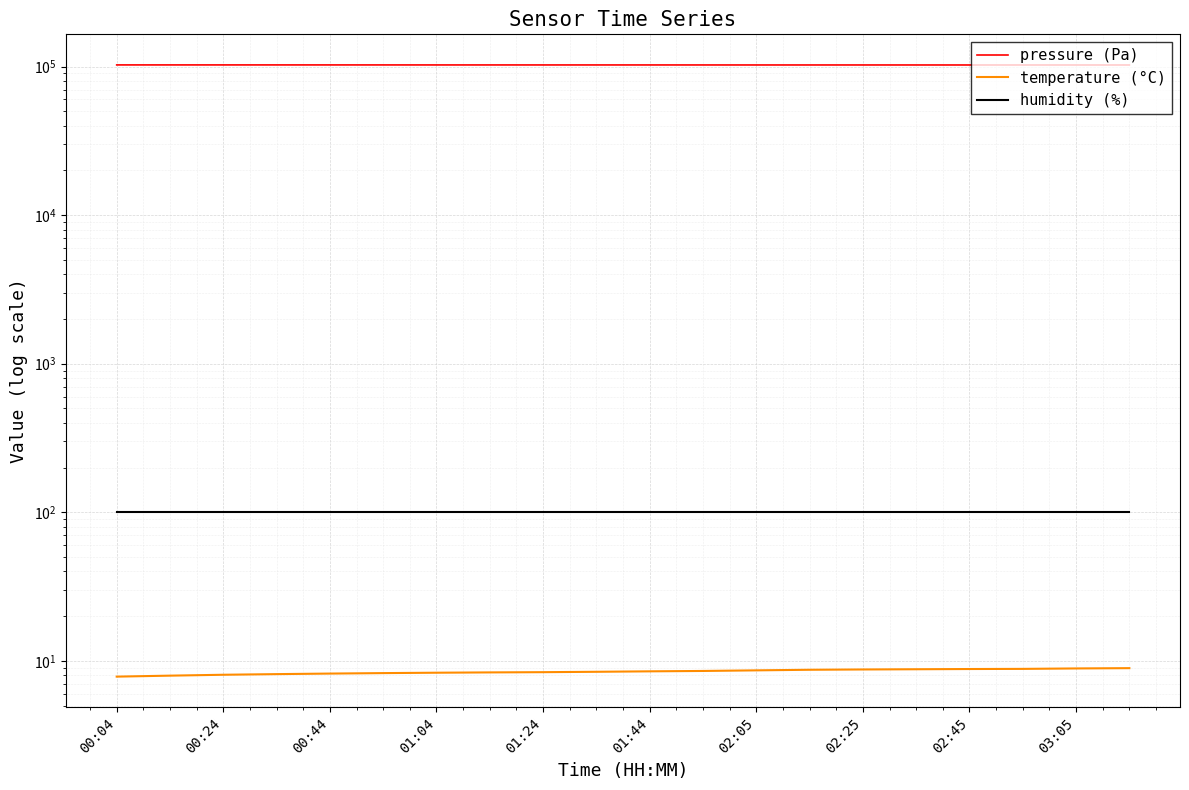

What is the maximum value for temperature (°C)?

8.9